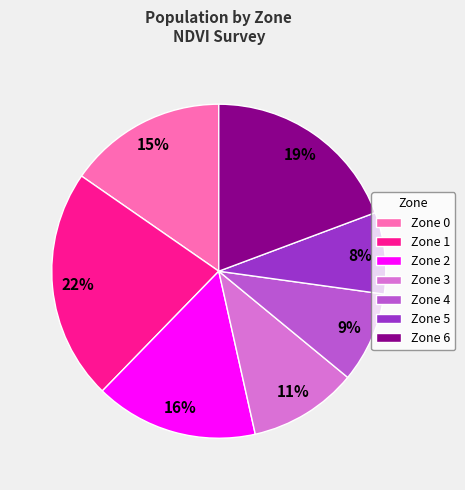

The Zone 0 slice represents 10% of the pie. True or false?

False